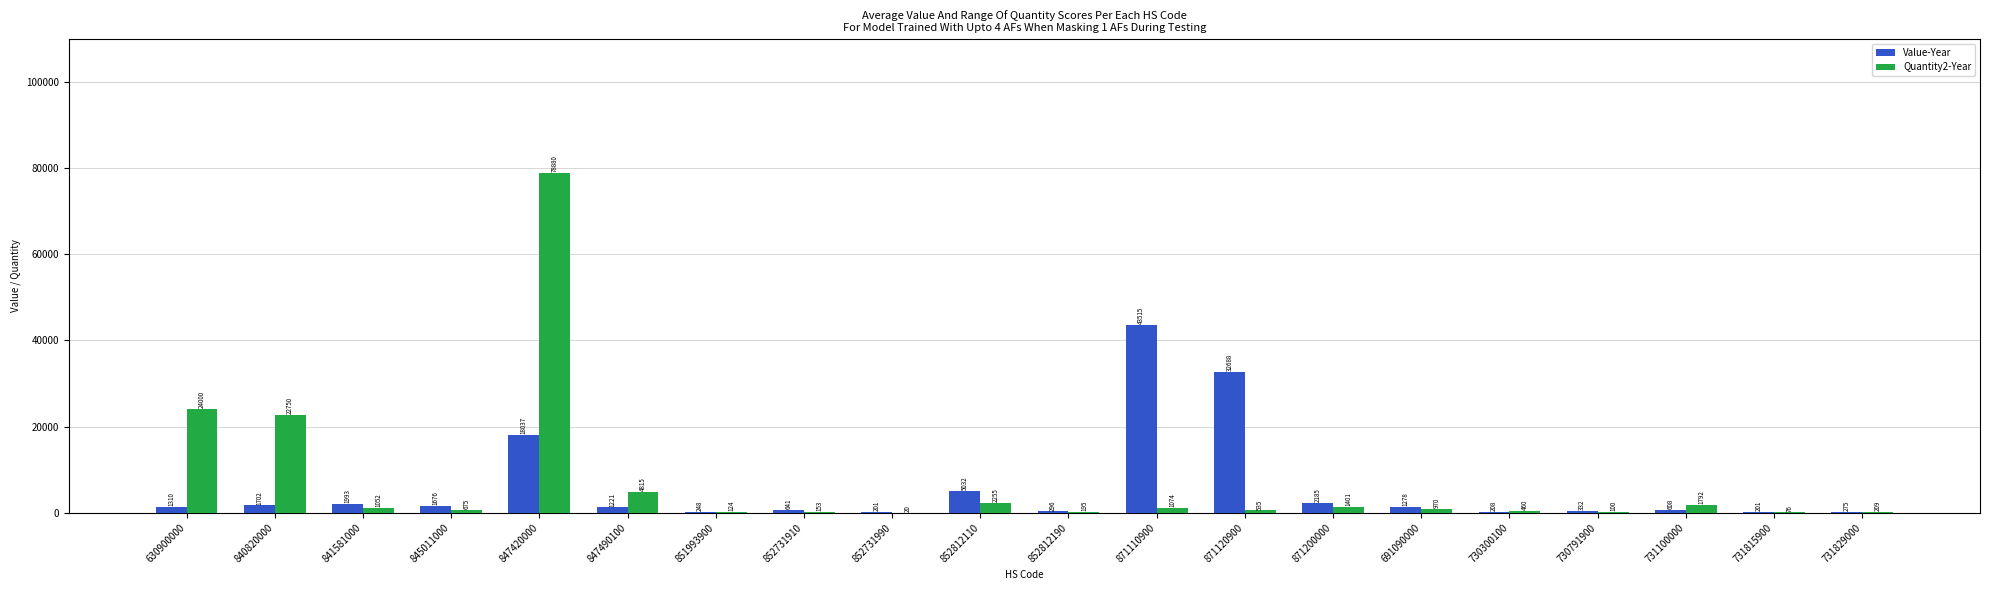

Reading left to right, what are all the values shown in this chart?

Value-Year: 1310	1702	1993	1676	18037	1221	248	641	201	5032	296	43515	32688	2185	1278	208	332	608	201	275
Quantity2-Year: 24000	22750	1052	675	78880	4815	124	153	20	2255	195	1074	535	1401	970	460	100	1792	76	209